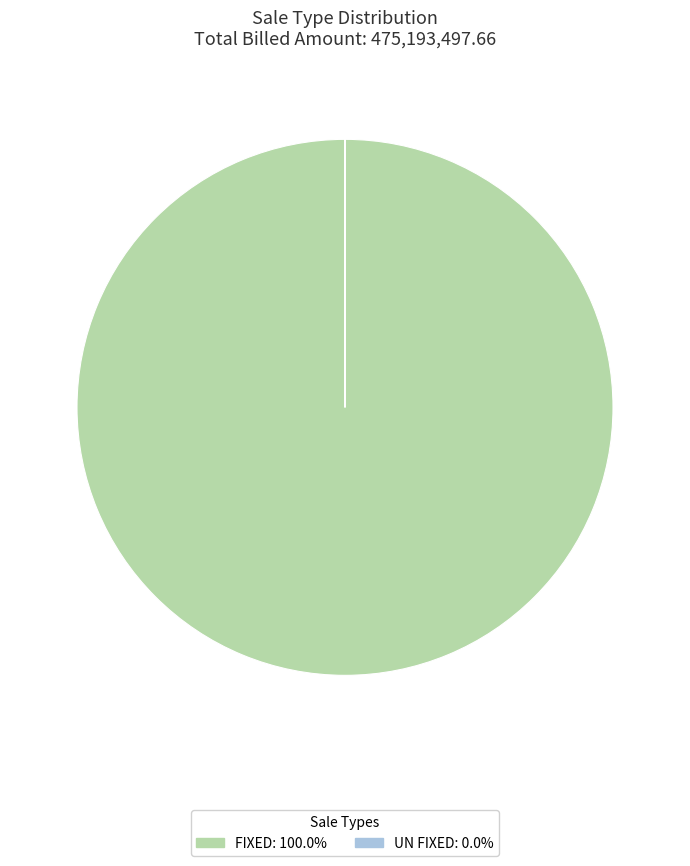

Does any single category account for the majority?

Yes